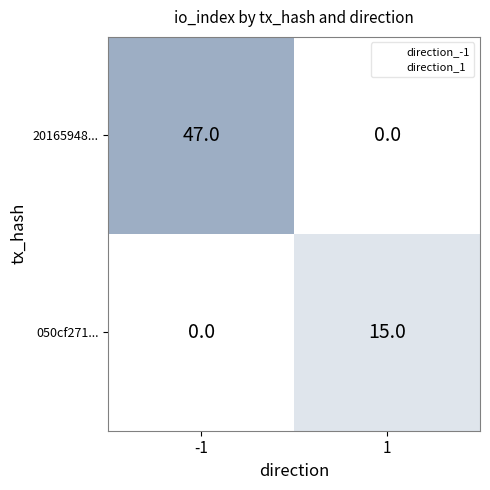

What is the spread (max minus min) of values at 1?

15